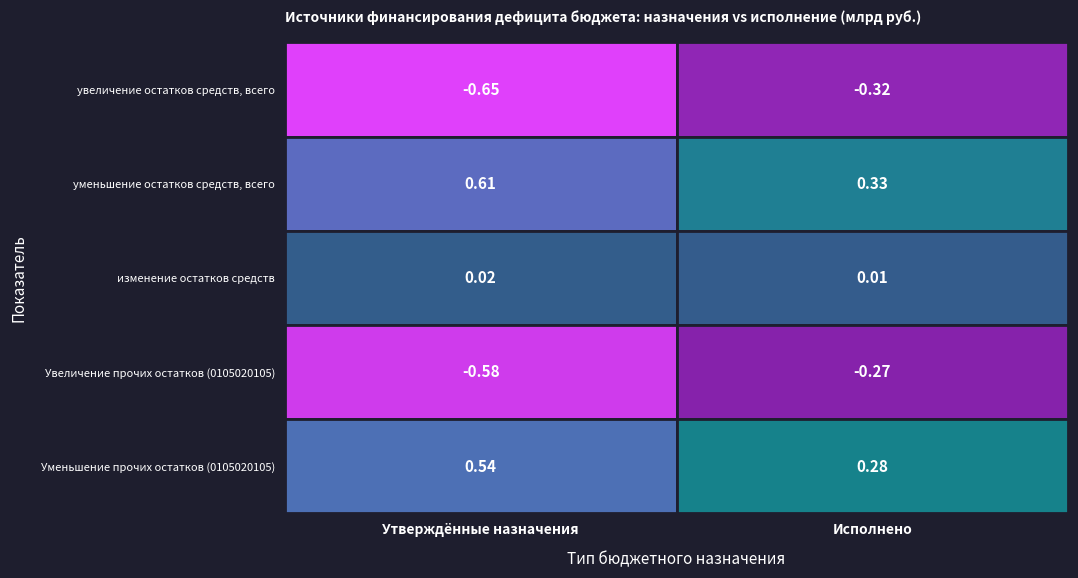

How many series are shown in this chart?

5